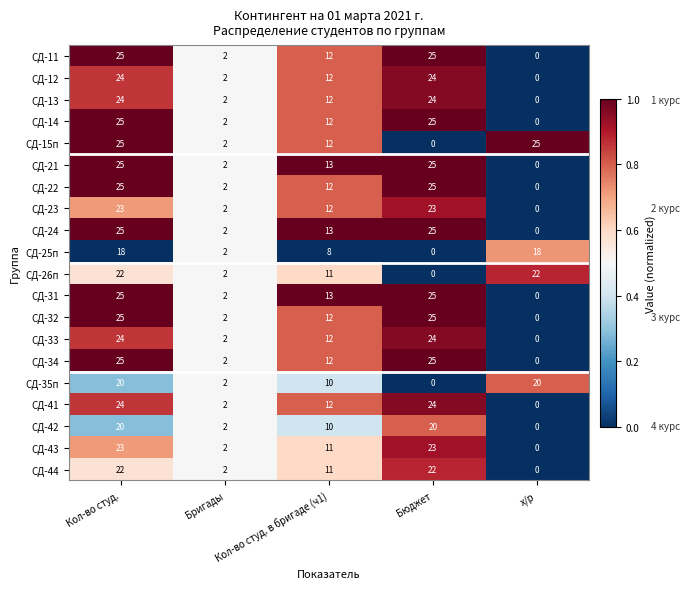

What is the sum of all СД-44 values?

57